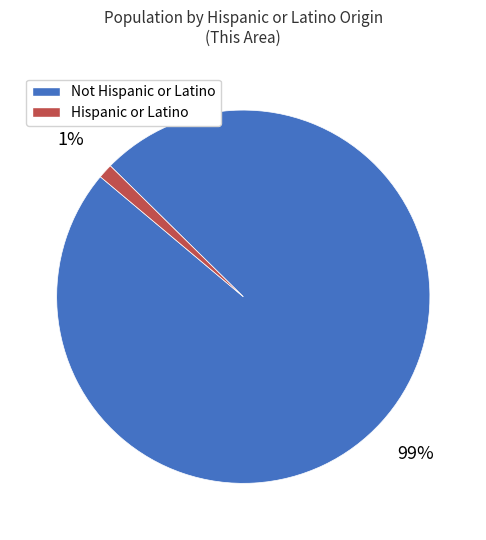

Is there a majority slice in this chart?

Yes